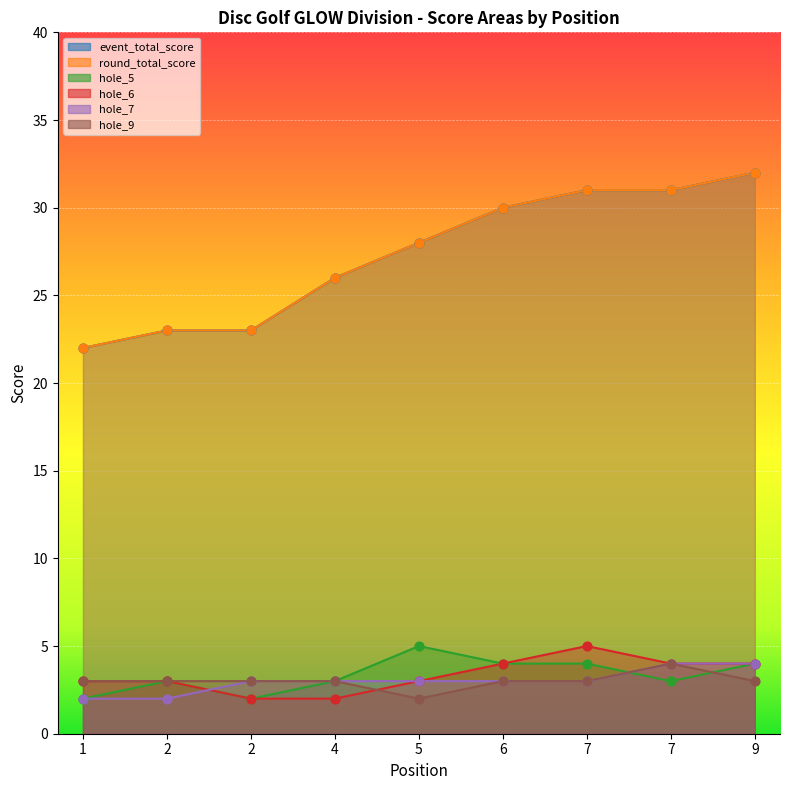

Is the value of round_total_score at 7 greater than the value of hole_9 at 4?

Yes